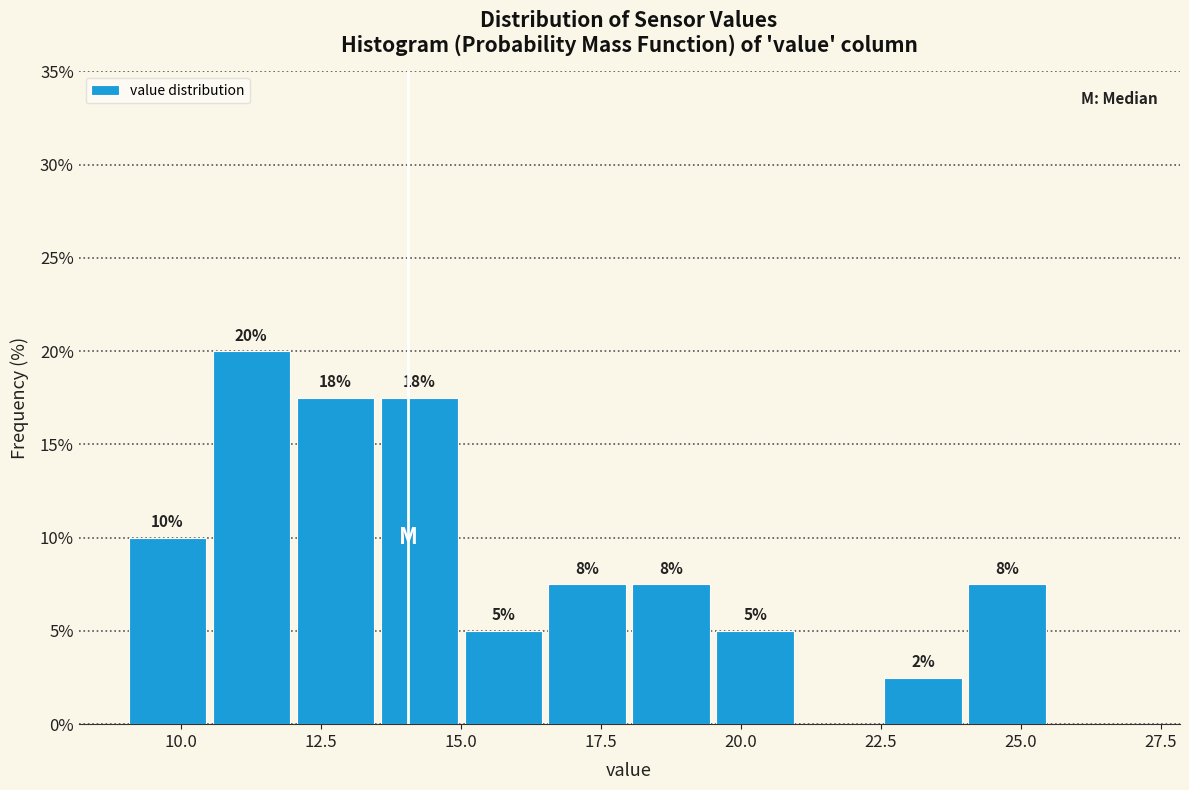

Read against the x-axis, roughly where is the centre of the tallest bar?

11.5